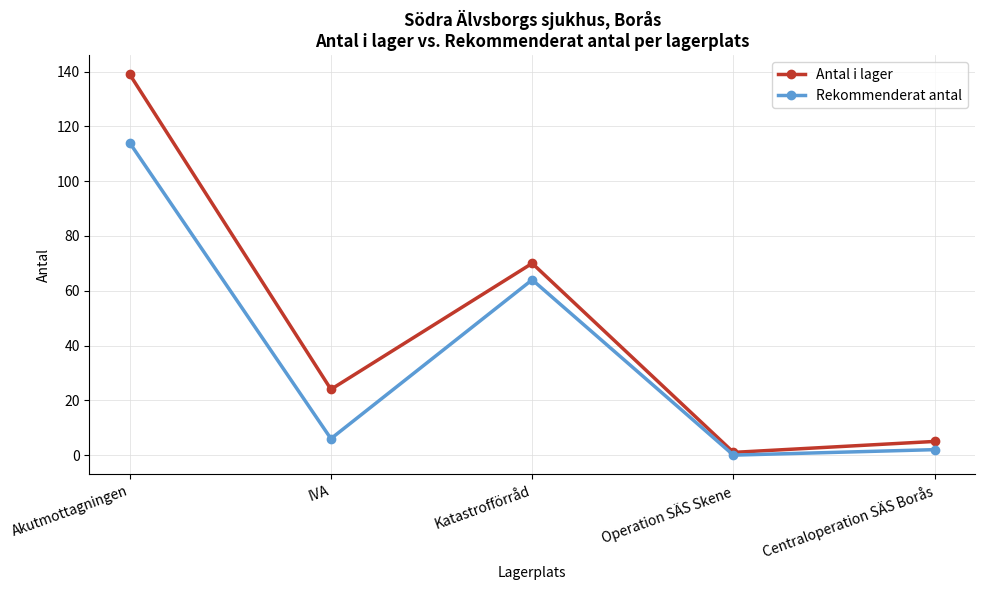

At which label is Rekommenderat antal closest to 57?

Katastrofförråd